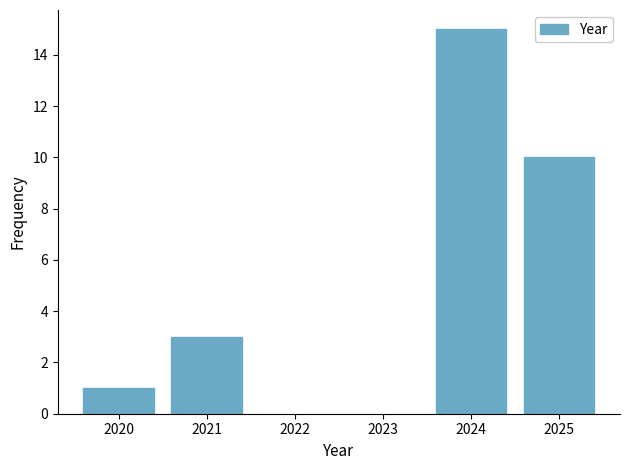

Reading left to right, list all the values displayed in this chart.

2020=1	2021=3	2024=15	2025=10